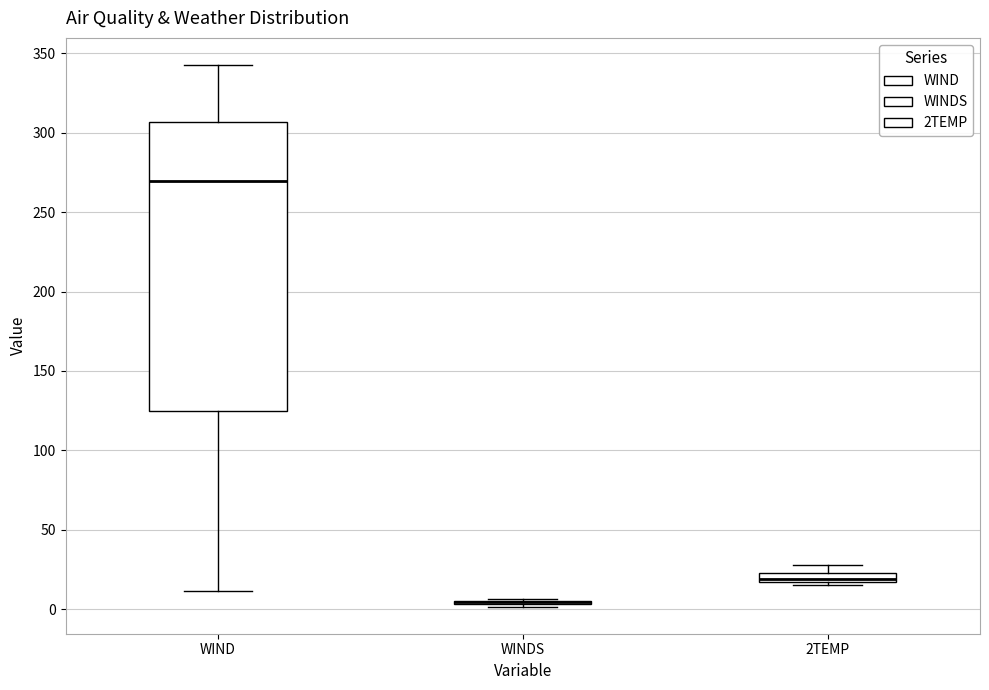

Where does the upper whisker of the box for 2TEMP end on the y-axis? The values are not printed on the chart, so give them approximately, as read against the axis.

30